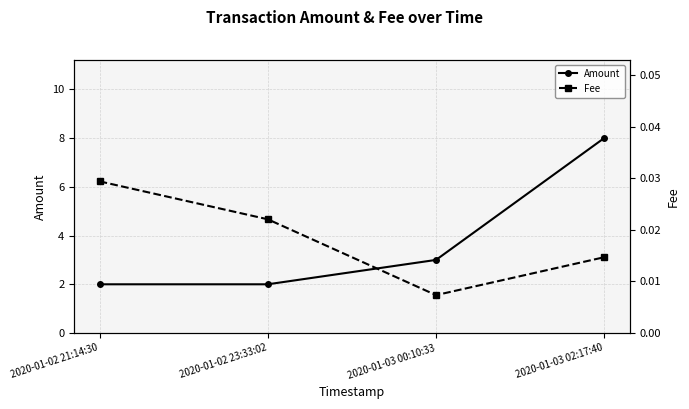

Which category has the lowest value across all series?

2020-01-03 00:10:33